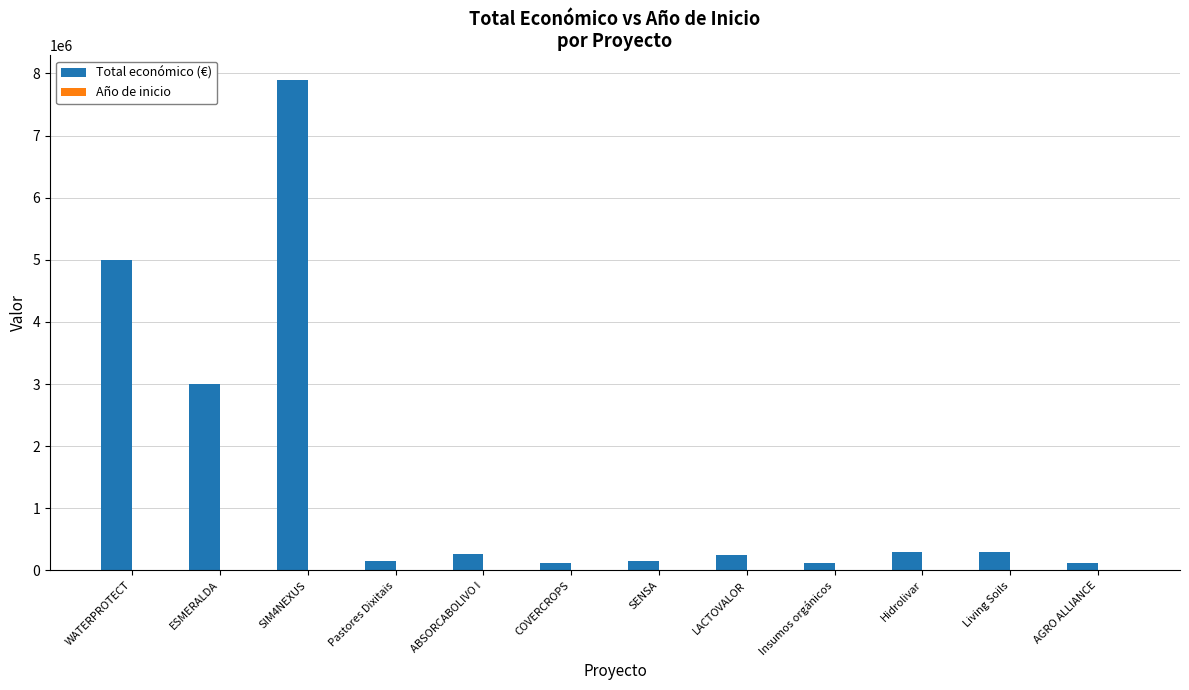

Read the Total económico (€) value at Pastores Dixitais.

160226